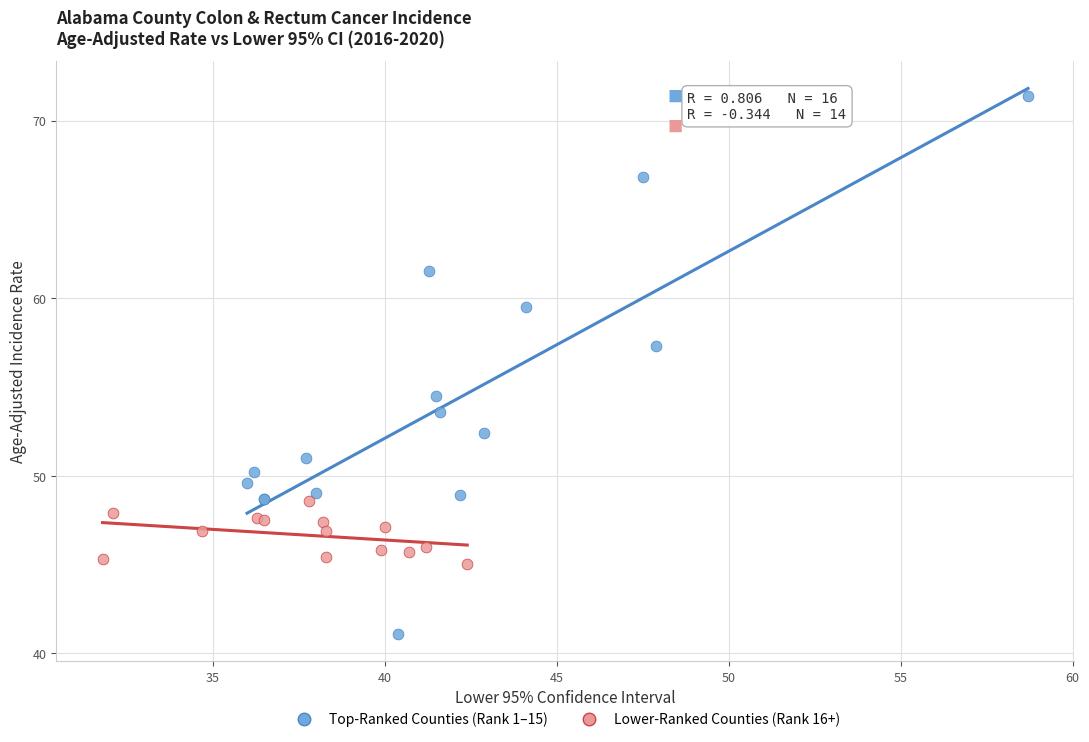

Which series has the largest Y range (max minus min)?

Top-Ranked Counties (Rank 1–15)